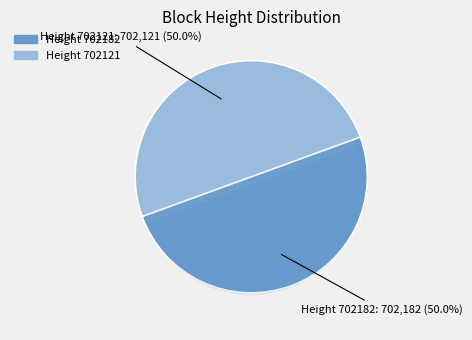

Which slice is the largest?

702182